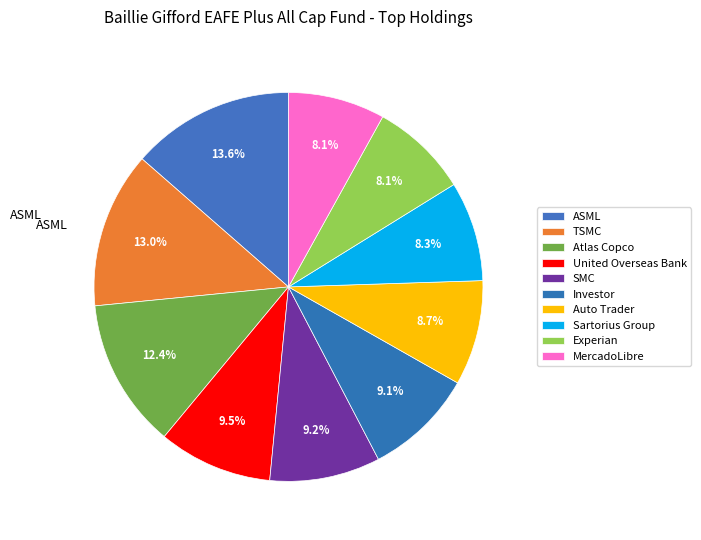

To the nearest percent, what is the difference between the largest and smallest slice percentages?

6%